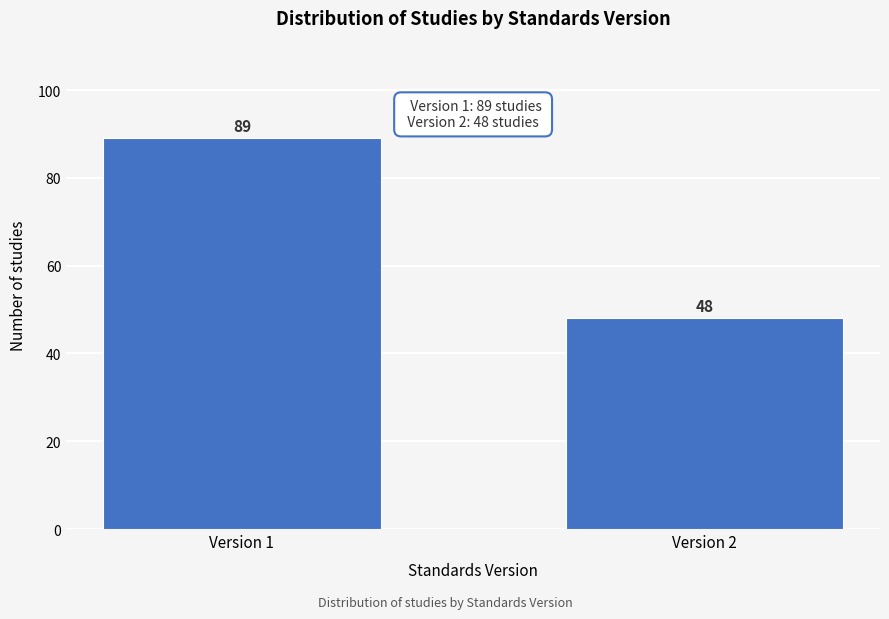

Reading right to left, transcribe all the data shown in this chart.

Version 2=48	Version 1=89